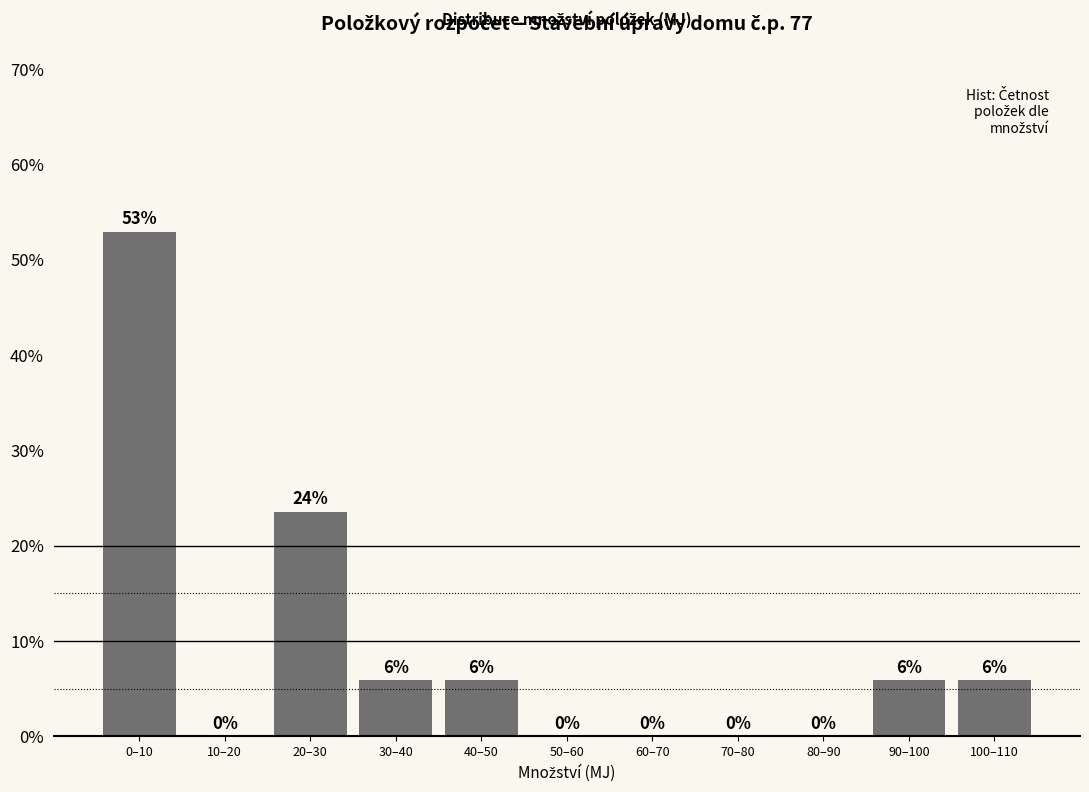

Between 50–60 and 0–10, which is larger?

0–10